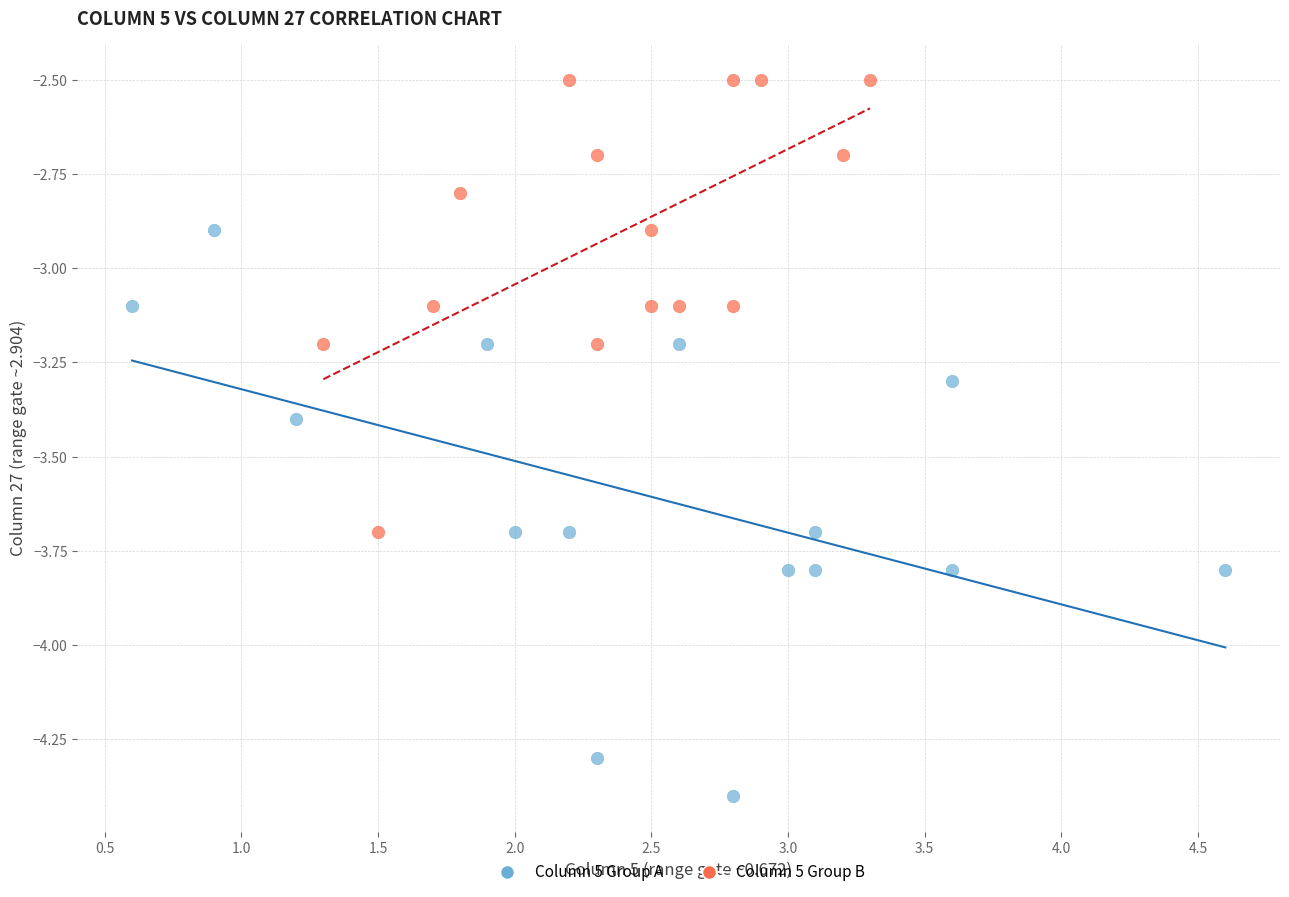

Which series reaches the maximum Y coordinate?

Column 5 Group B